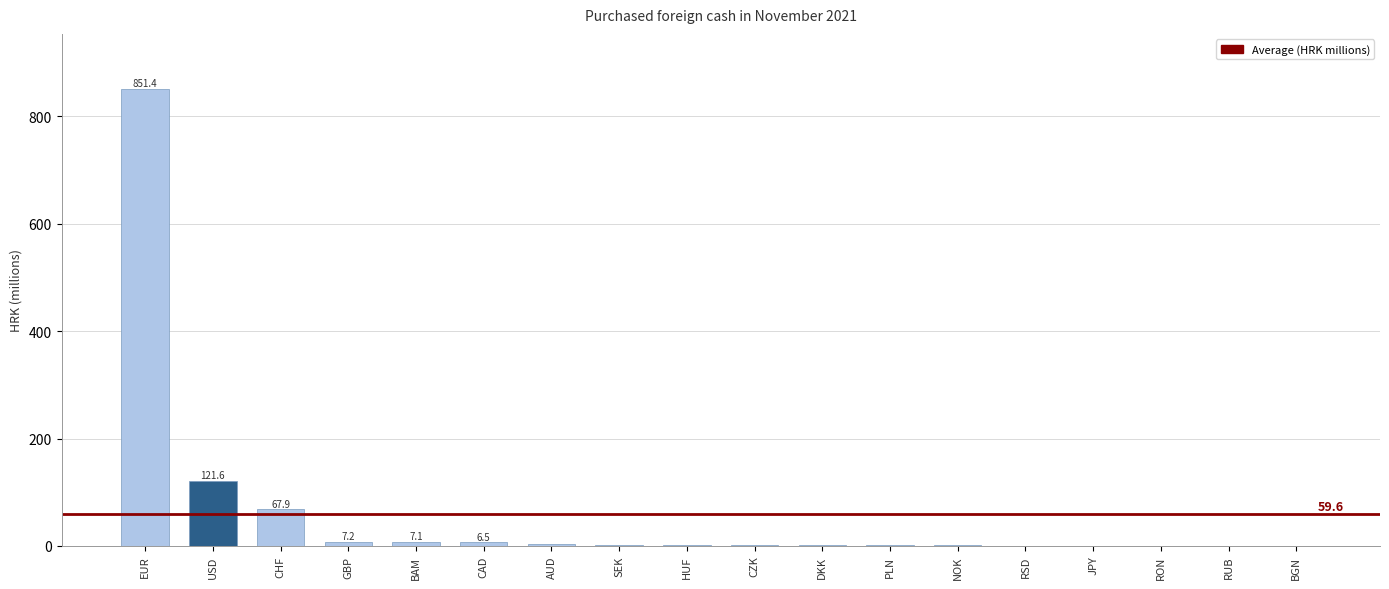

At which label is the value closest to 425?

USD